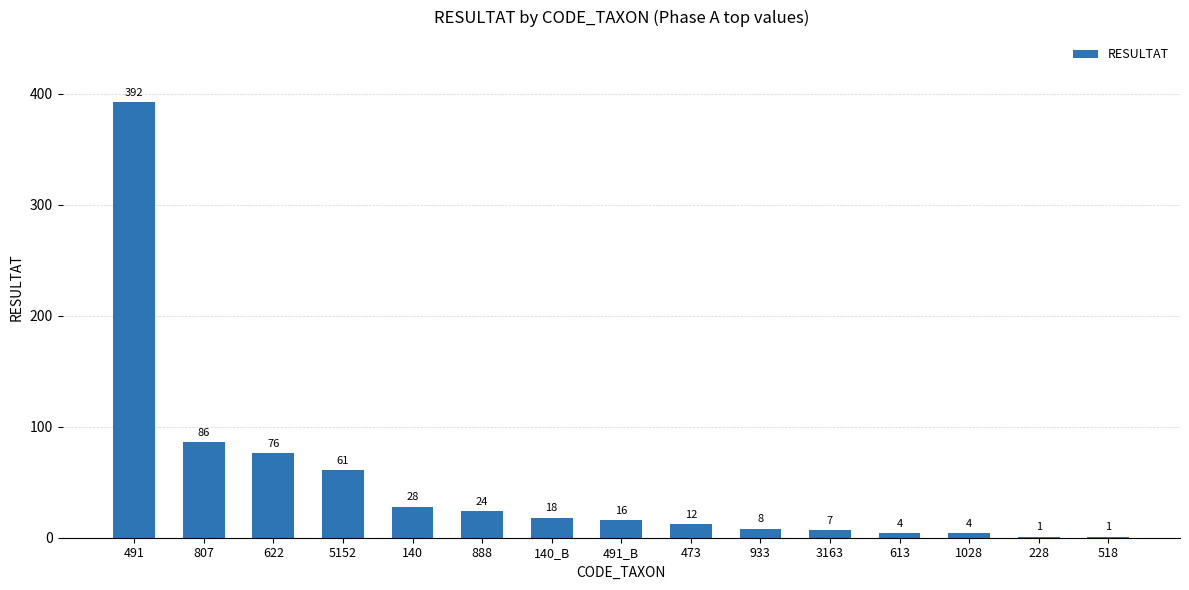

Which label corresponds to the largest value in the chart?

491